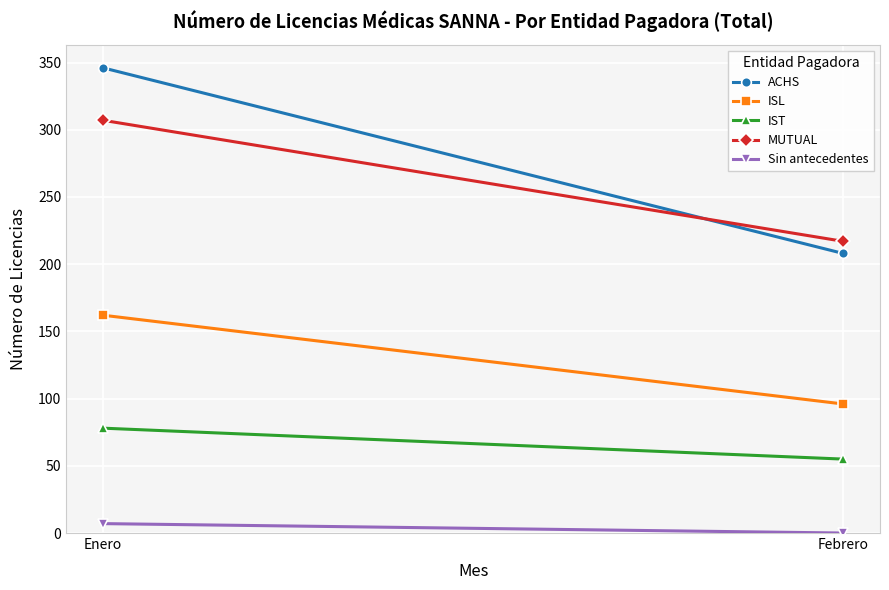

True or false: ISL has a value of 36 at Febrero.

False